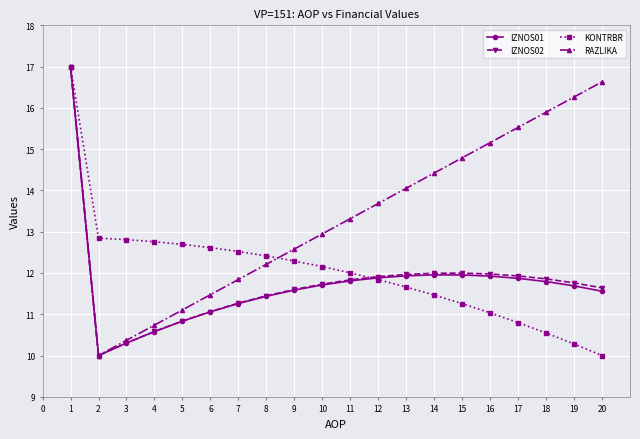

Is this an area chart (filled region under the line)?

No